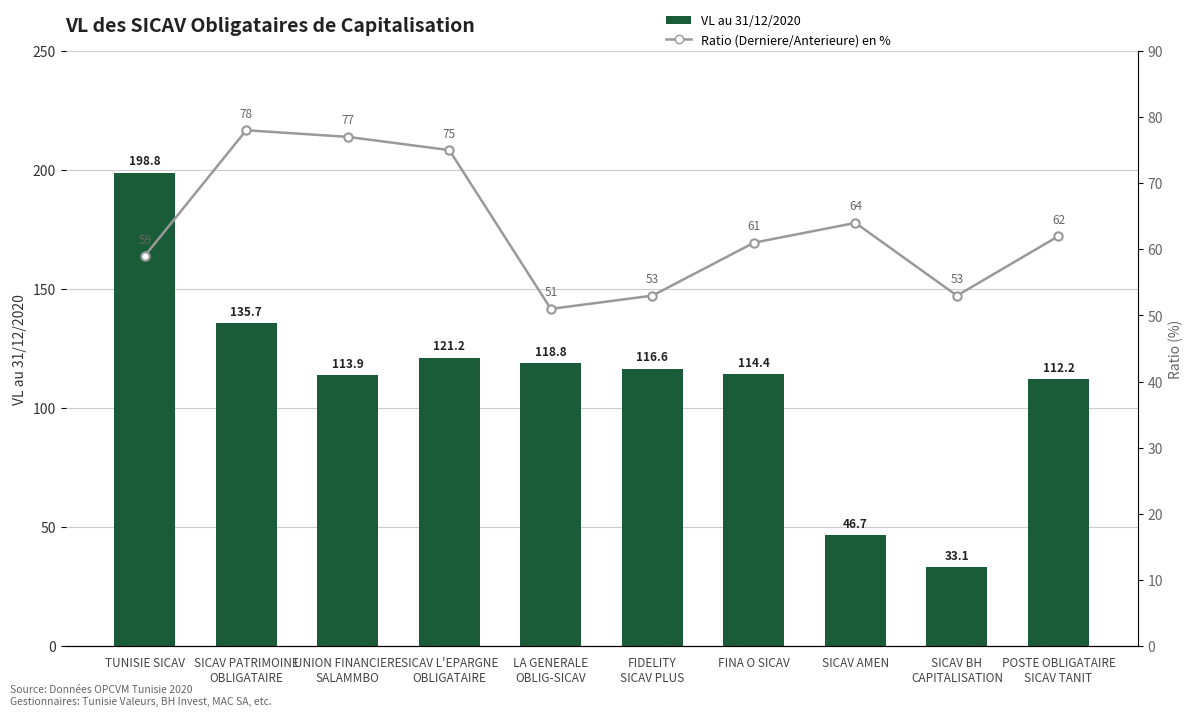

Reading left to right, transcribe all the data shown in this chart.

VL au 31/12/2020: 198.8	135.7	113.9	121.2	118.8	116.6	114.4	46.7	33.1	112.2
Ratio (Derniere/Anterieure) en %: 59.0	78.0	77.0	75.0	51.0	53.0	61.0	64.0	53.0	62.0